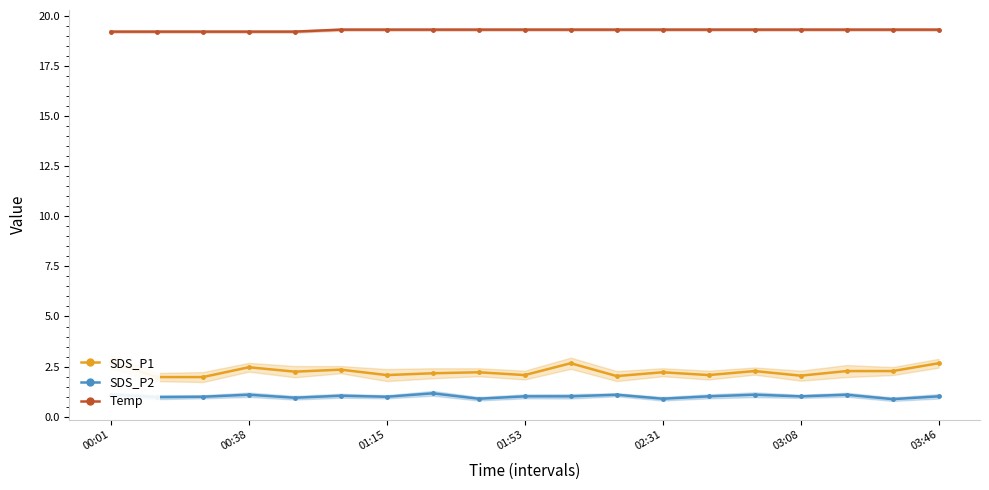

Where does the SDS_P1 series first go above 2?

00:01